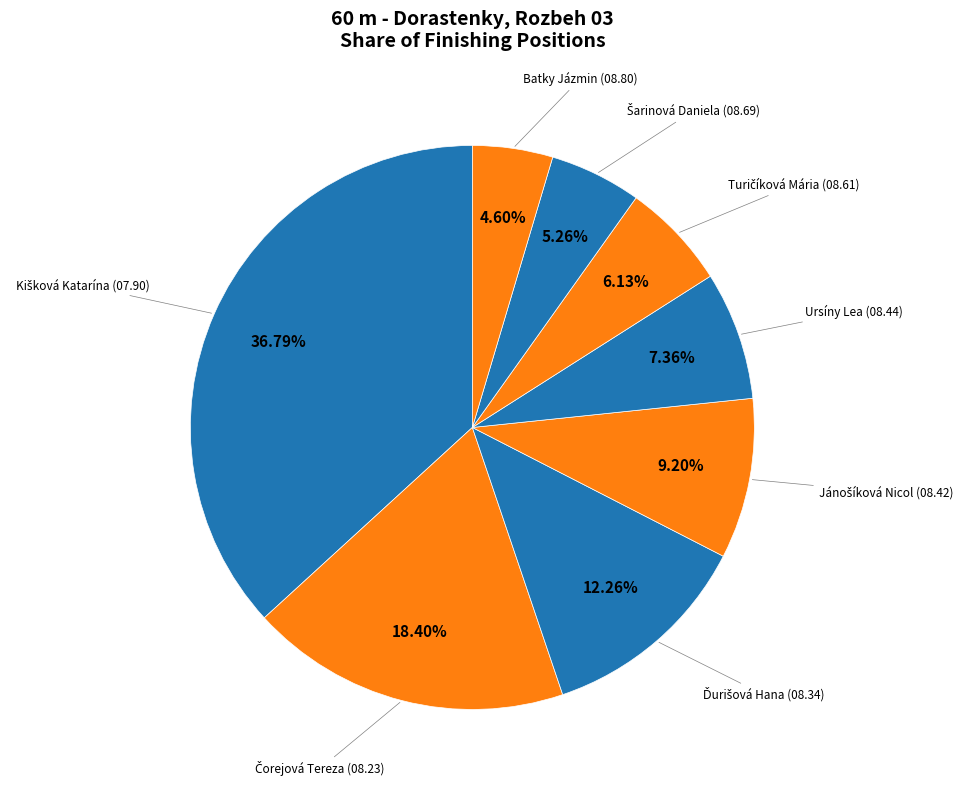

Is there a majority slice in this chart?

No